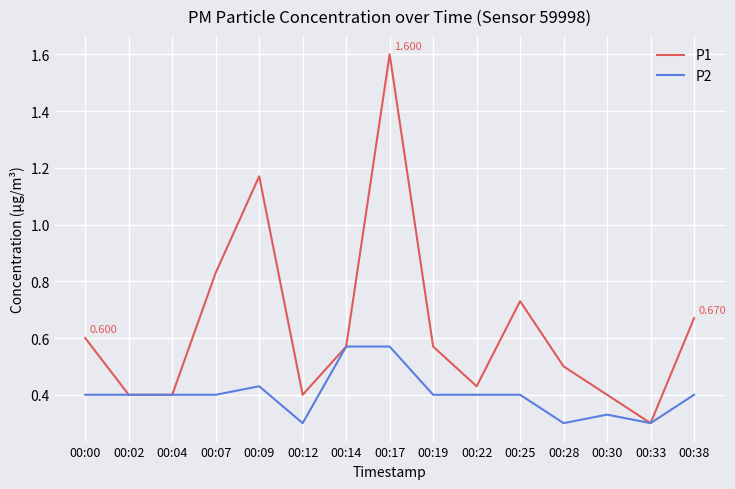

Is the value of P2 at 00:00 greater than the value of P1 at 00:09?

No